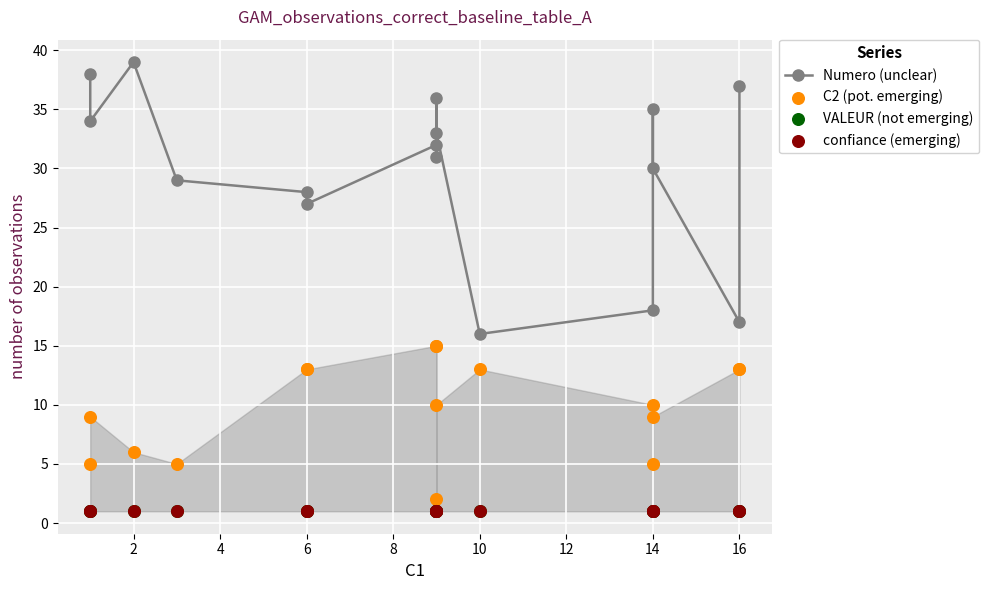

Which series has the largest total across all categories?

Numero (unclear)